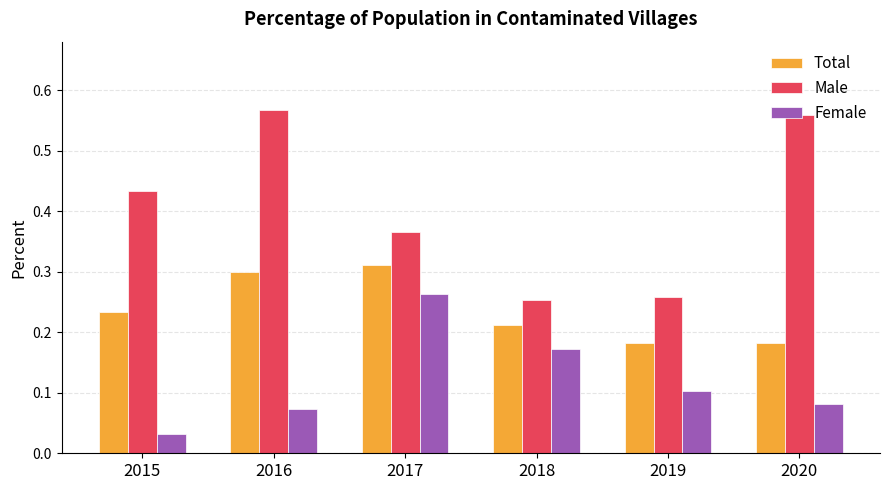

Where is Female nearest to the value 0?

2015